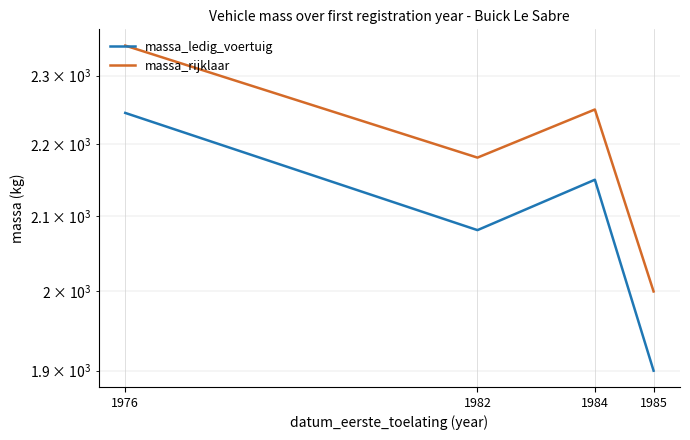

True or false: massa_rijklaar and massa_ledig_voertuig cross at least once.

False